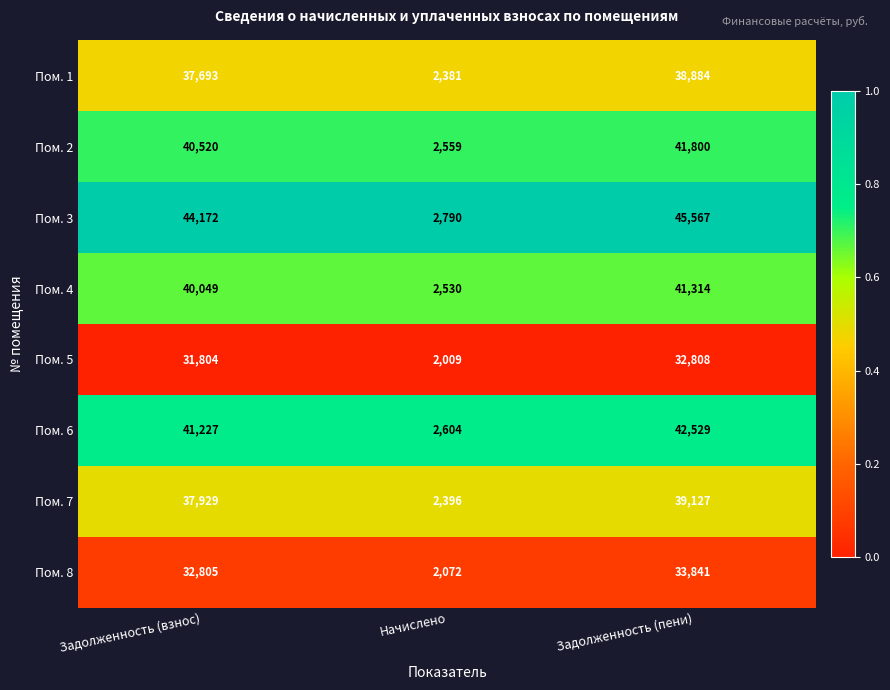

Which series changed the most between Задолженность (взнос) and Задолженность (пени)?

Пом. 3